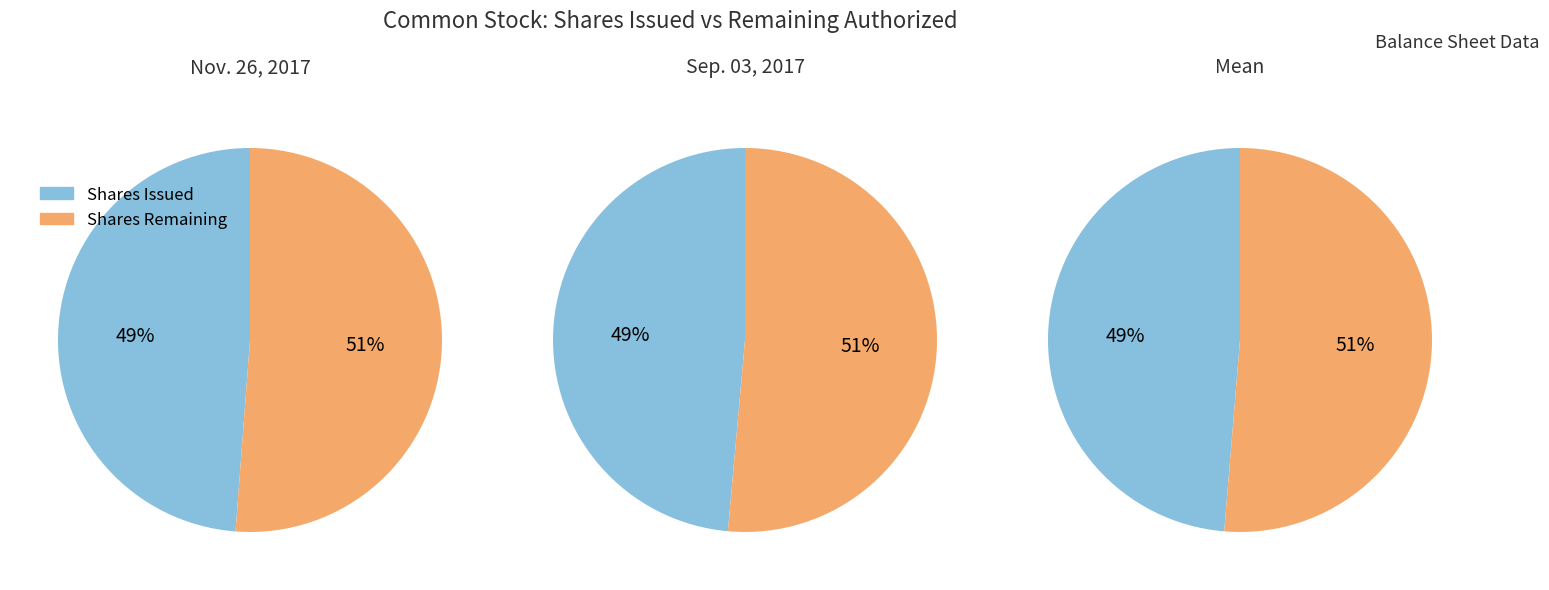

Which has a higher value, Sep. 03, 2017 or Nov. 26, 2017?

Nov. 26, 2017